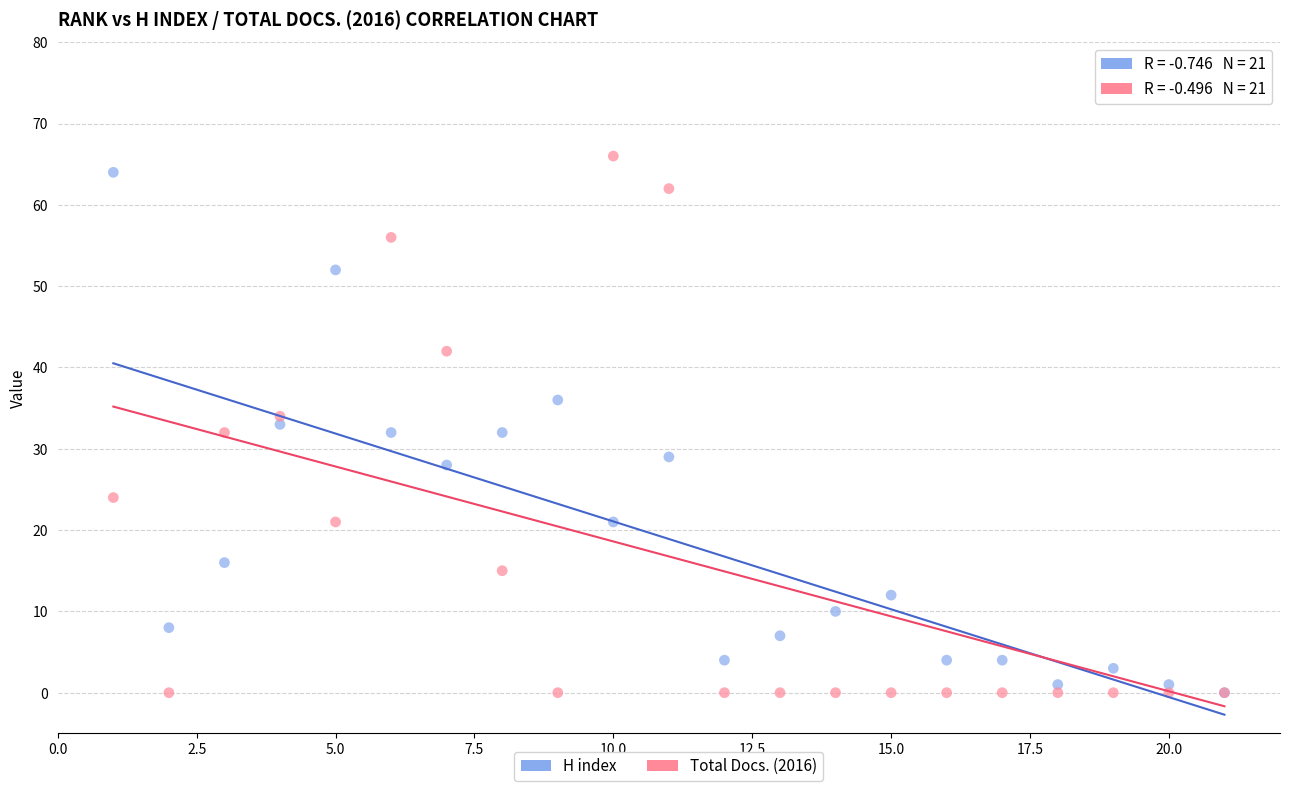

Which series contains the highest Y value?

Total Docs. (2016)